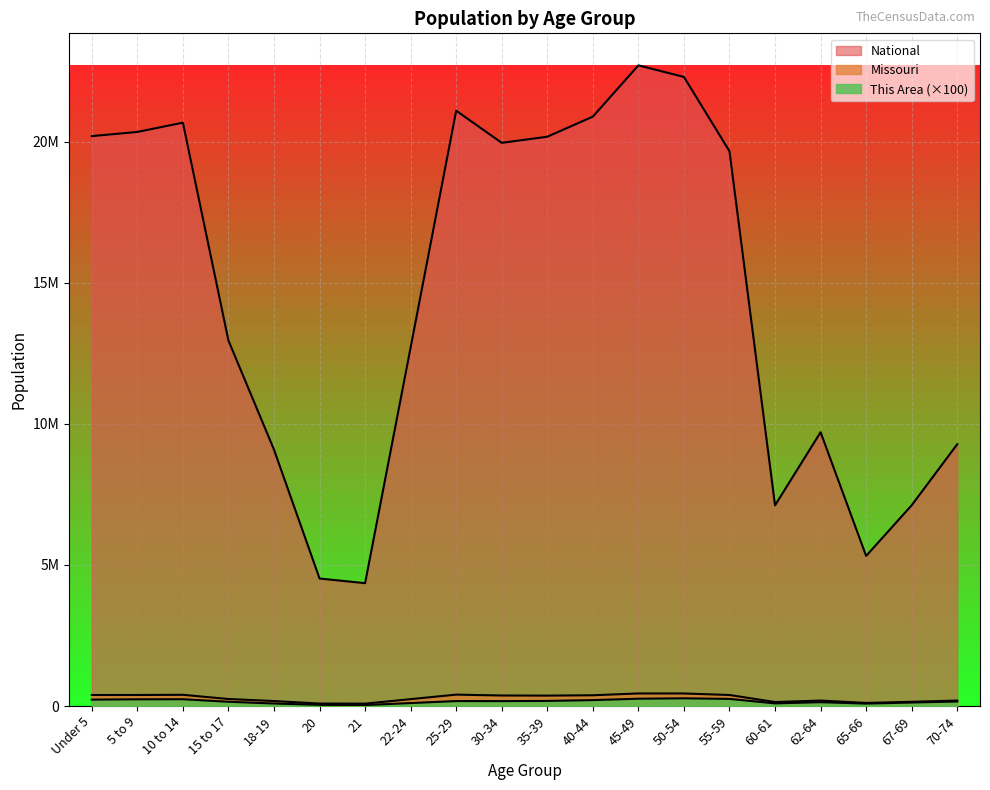

At which label does National reach its peak?

45-49